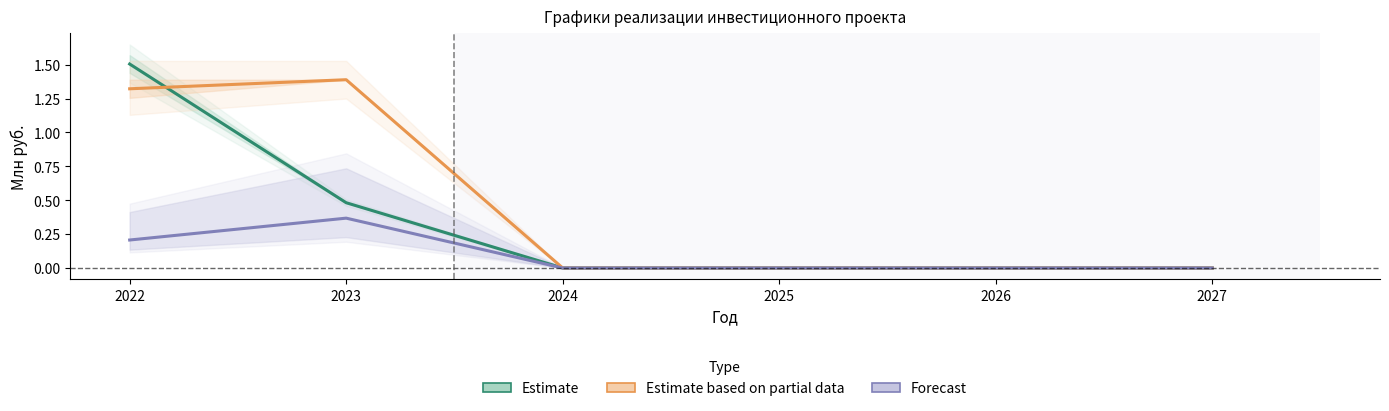

List the series in order of their peak value, lowest first.

Forecast, Estimate based on partial data, Estimate